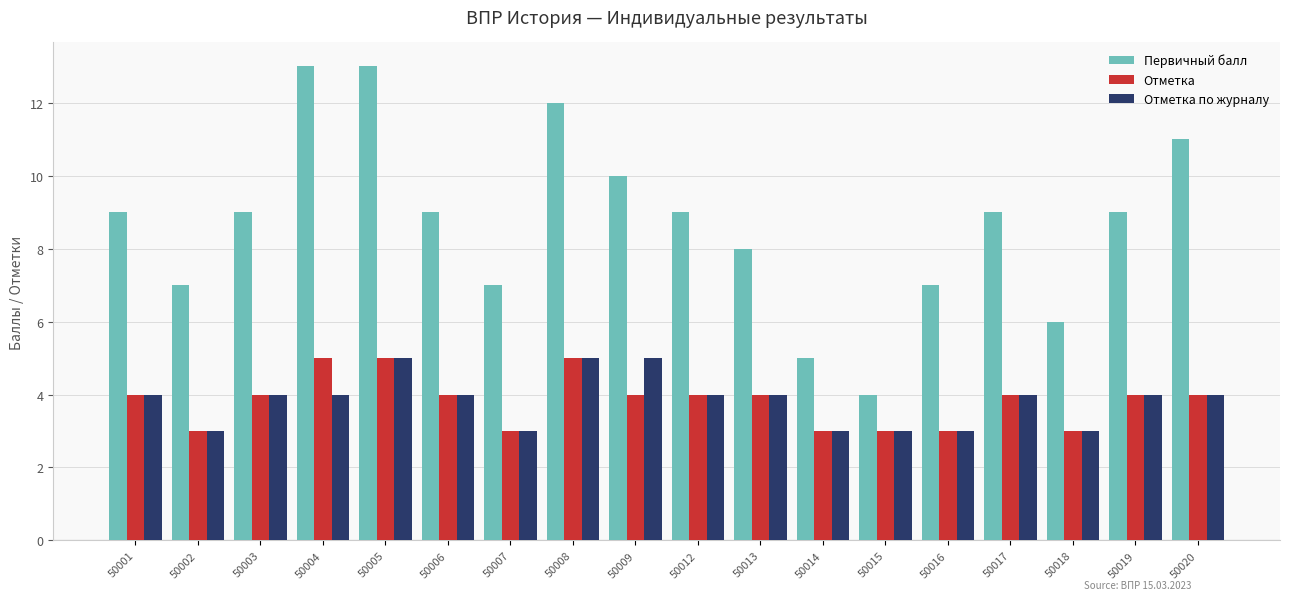

What is the sum of all Отметка values?

69